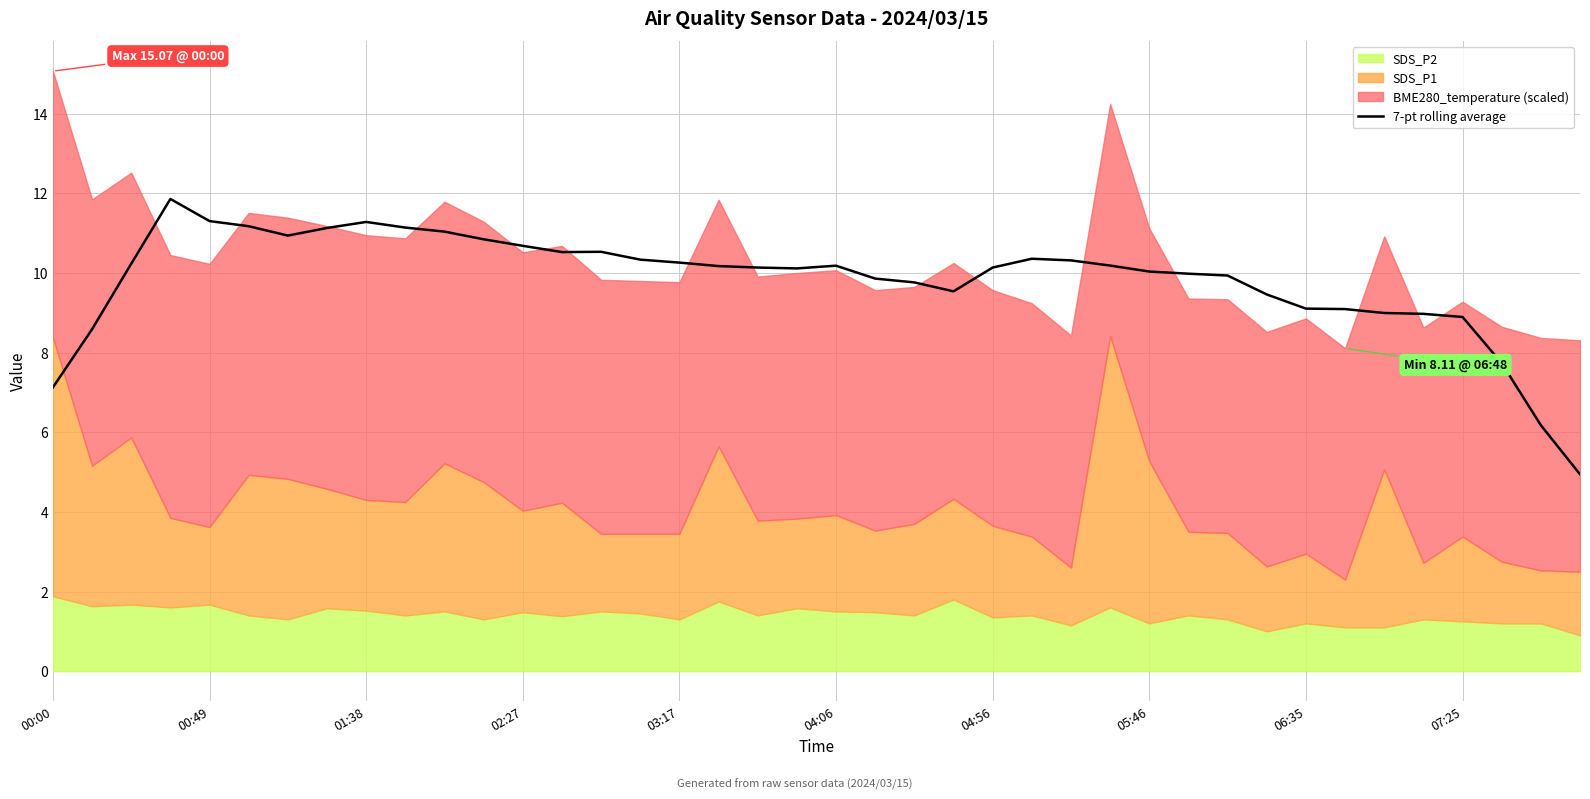

What is the highest value of the 7-pt rolling average series?

11.9